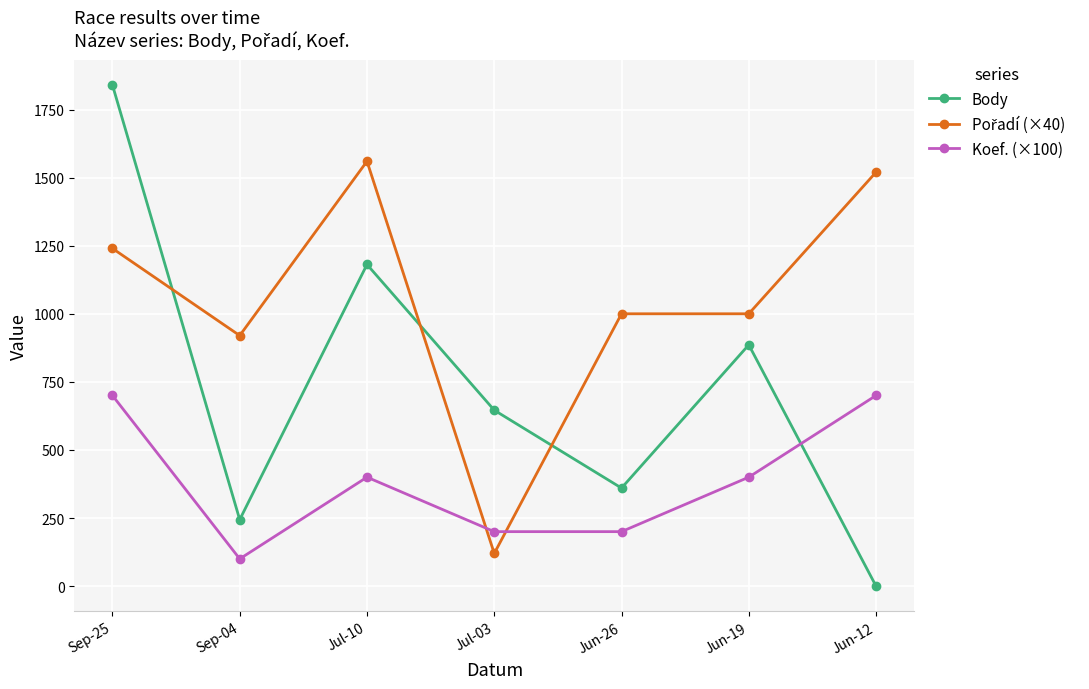

Is the value of Body at Jun-12 greater than the value of Koef. (×100) at Jun-19?

No